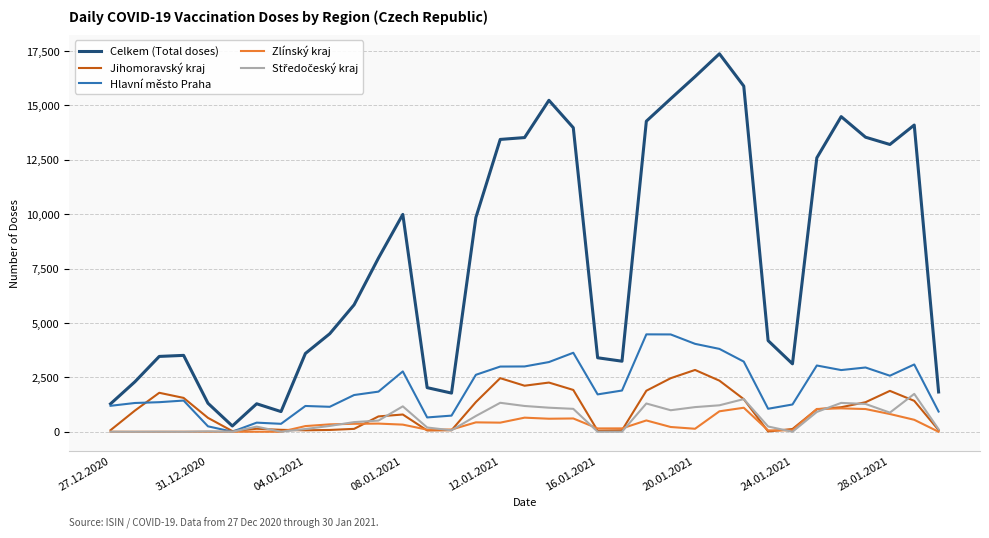

Which series has the largest total across all categories?

Celkem (Total doses)